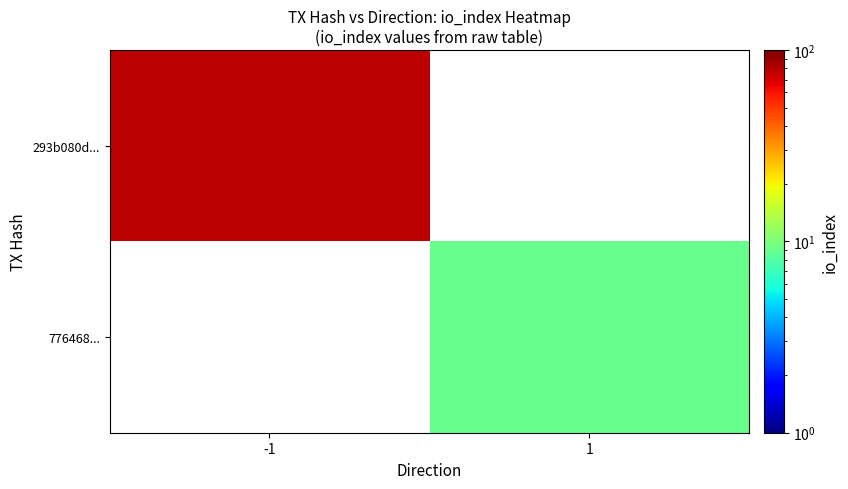

What is the minimum value for 293b080d...?

79.0